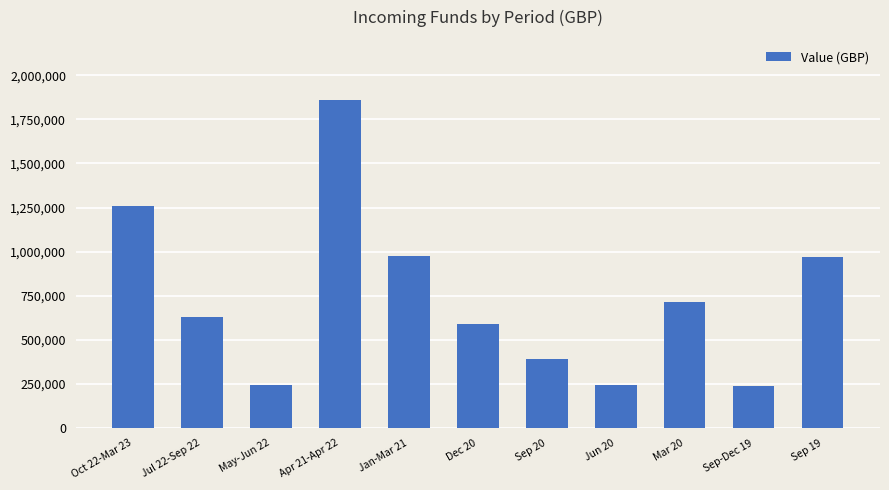

True or false: the data shows 712903.5 at Mar 20.

True